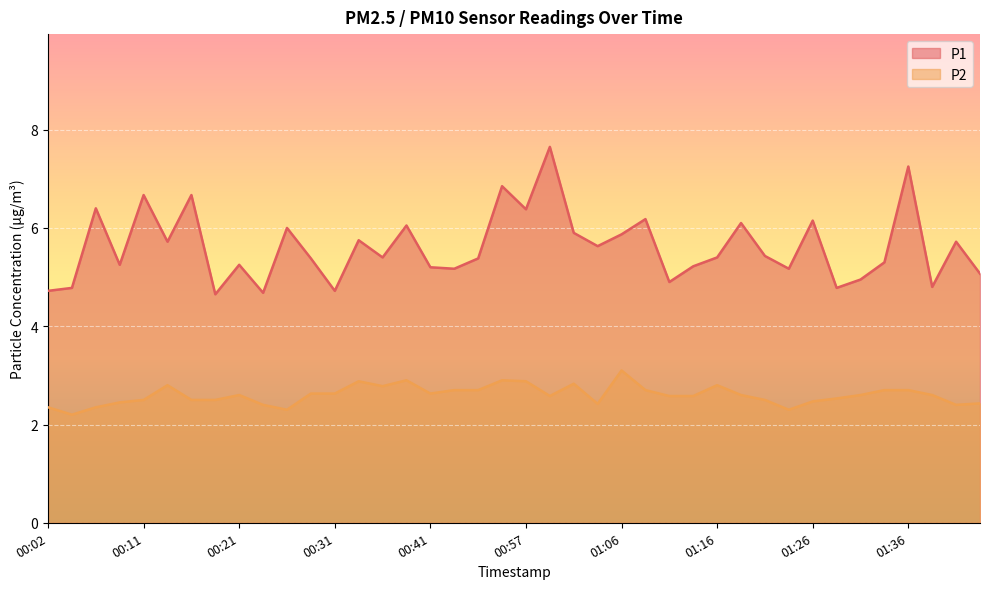

Reading left to right, transcribe all the data shown in this chart.

P1: 4.7	4.8	6.4	5.2	6.7	5.7	6.7	4.7	5.2	4.7	6.0	5.4	4.7	5.8	5.4	6.0	5.2	5.2	5.4	6.8	6.4	7.7	5.9	5.6	5.9	6.2	4.9	5.2	5.4	6.1	5.4	5.2	6.2	4.8	5.0	5.3	7.2	4.8	5.7	5.1
P2: 2.4	2.2	2.4	2.5	2.5	2.8	2.5	2.5	2.6	2.4	2.3	2.6	2.6	2.9	2.8	2.9	2.6	2.7	2.7	2.9	2.9	2.6	2.8	2.4	3.1	2.7	2.6	2.6	2.8	2.6	2.5	2.3	2.5	2.5	2.6	2.7	2.7	2.6	2.4	2.4